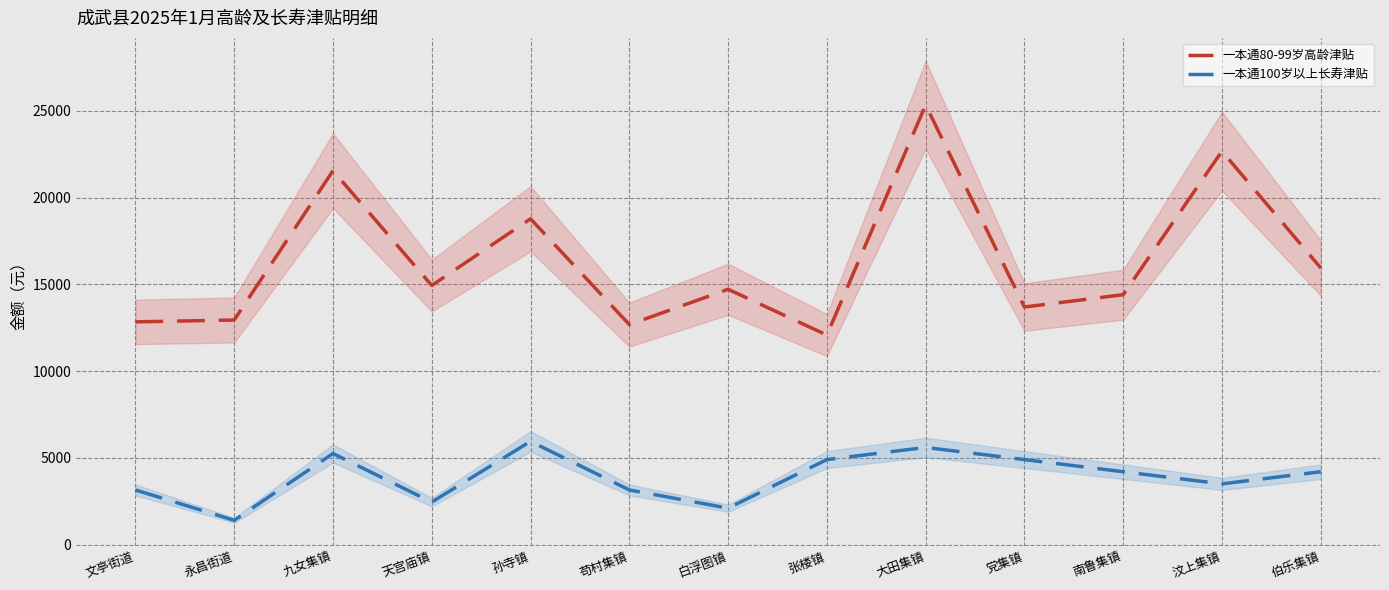

What is the difference between the second highest and second lowest values in the 一本通100岁以上长寿津贴 series?

3500.0